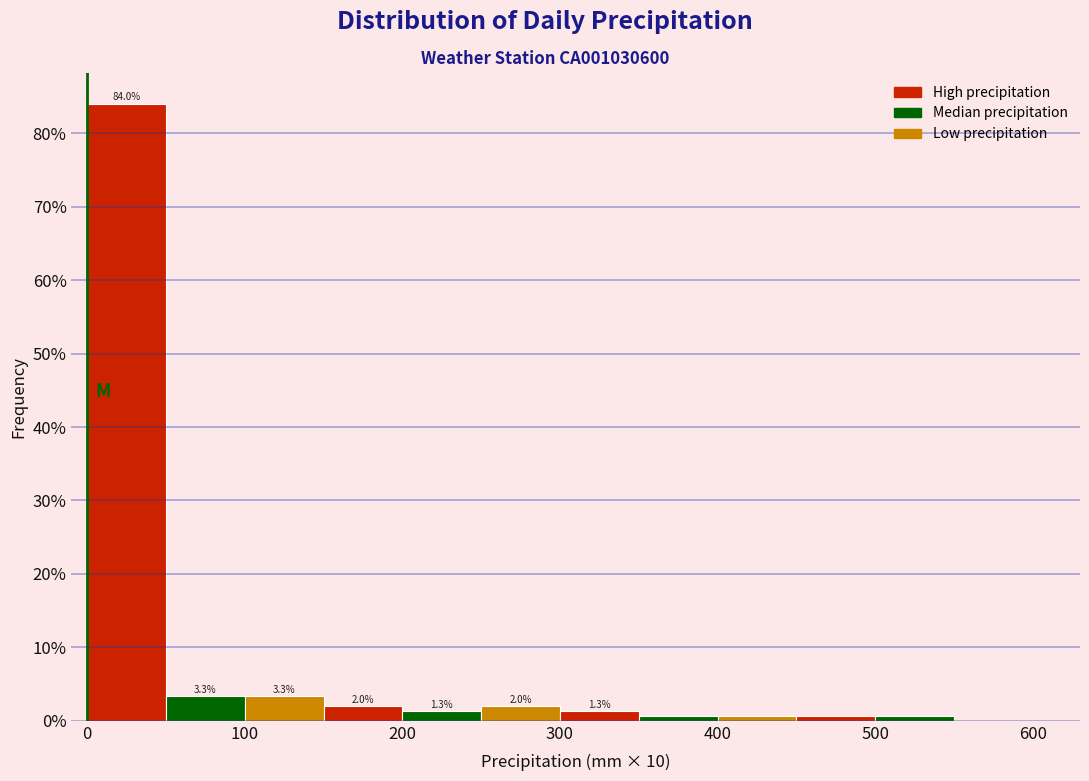

Which range on the x-axis has the tallest bar?

0 to 50